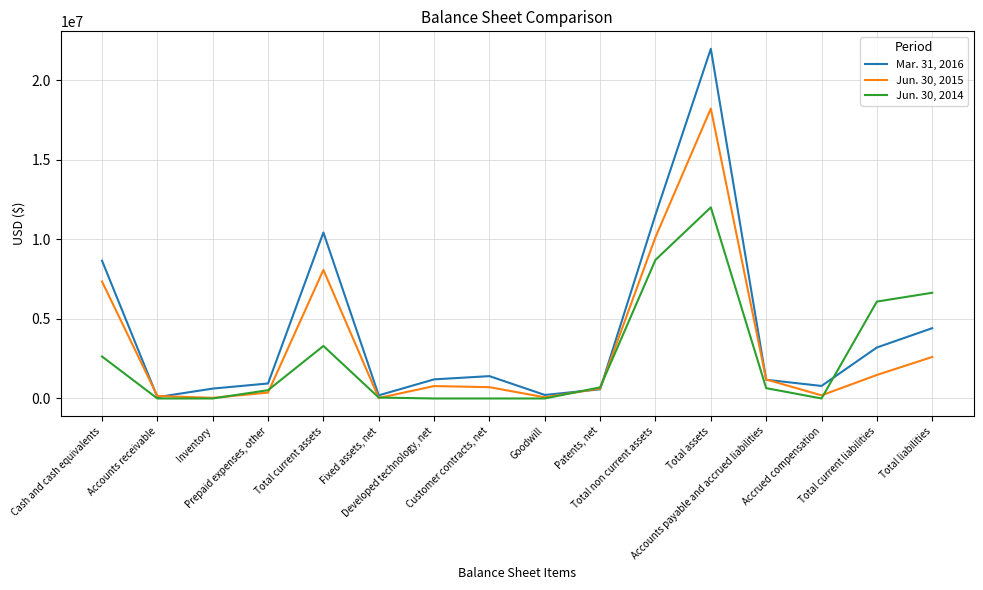

What is the greatest value displayed?

21985580